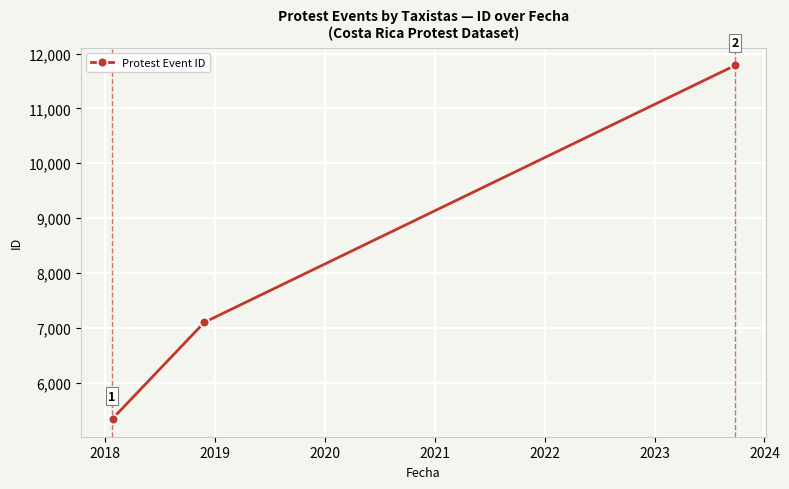

What is the value of the 4th point from the left?

11782